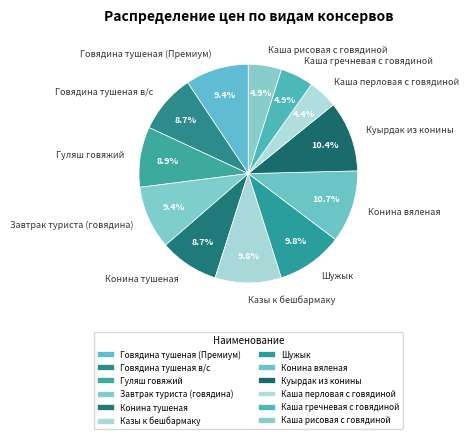

To the nearest percent, what is the difference between the largest and smallest slice percentages?

6%